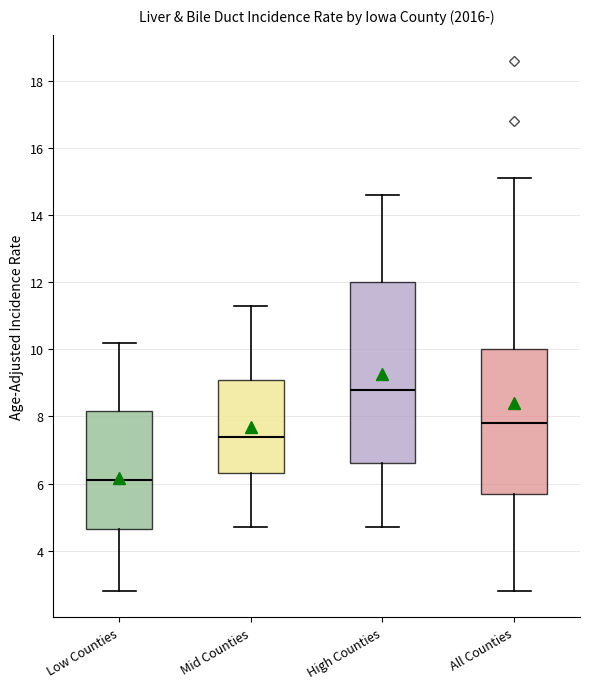

Which box's median line is the lowest?

Low Counties